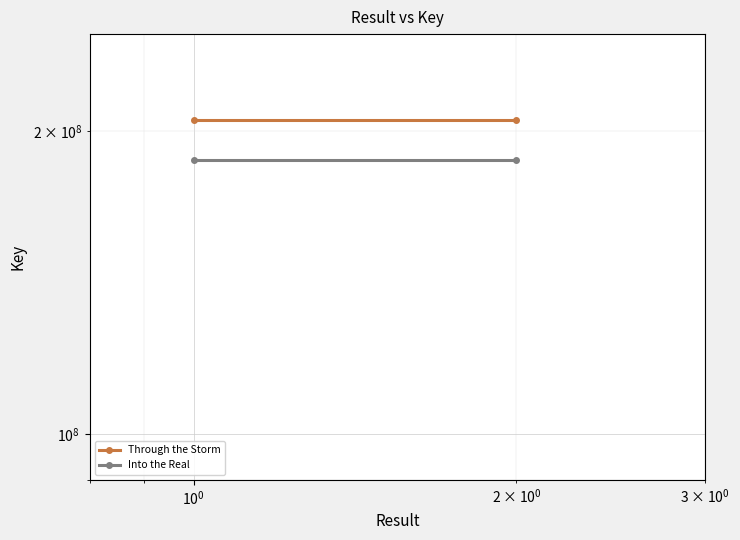

What is the average value of the Through the Storm series?

205520287